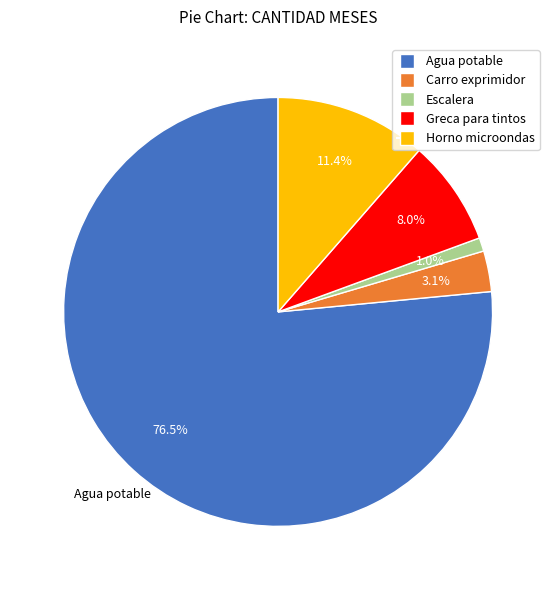

Rank the categories by value from lowest to highest.

Escalera, Carro exprimidor, Greca para tintos, Horno microondas, Agua potable